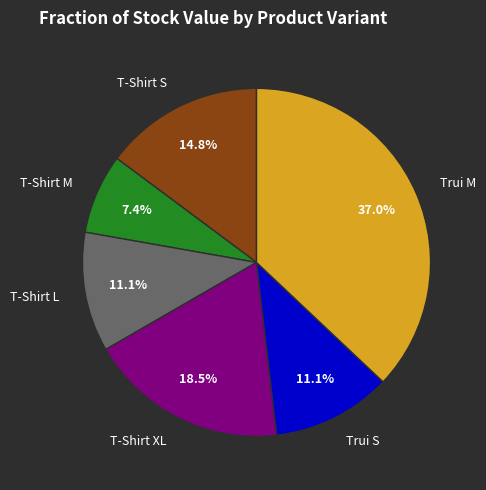

Is there any slice that represents more than half of the pie?

No